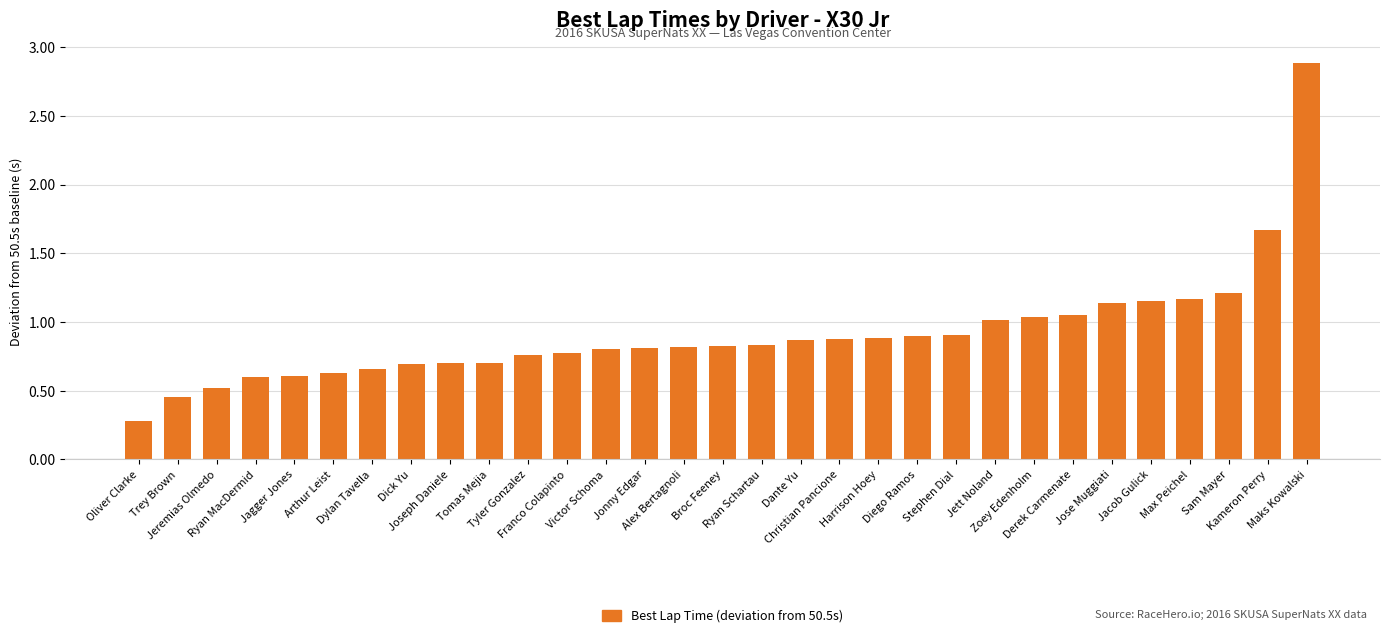

What is the label of the 20th bar from the right?

Franco Colapinto